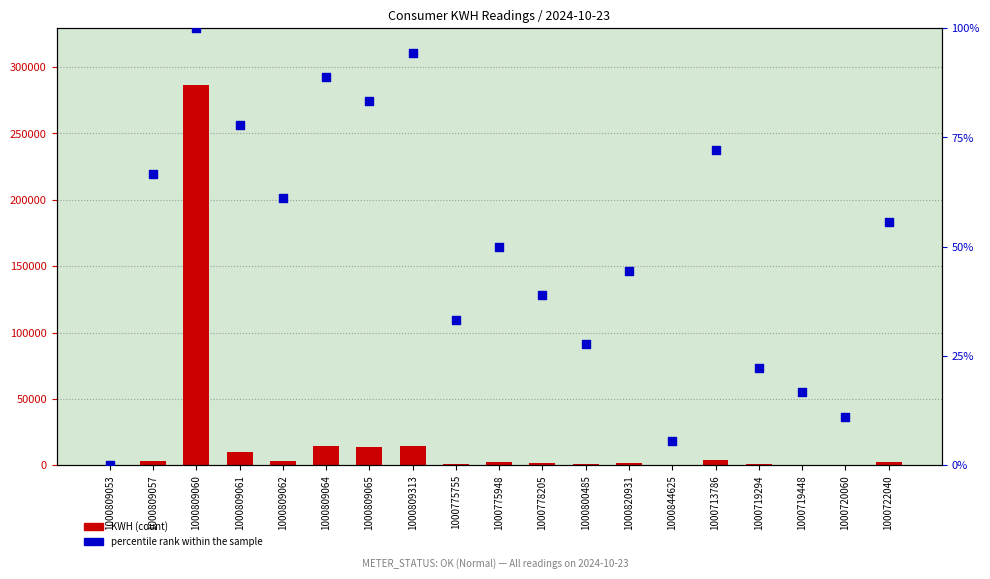

Is the value of percentile rank within the sample at 1000775755 greater than the value of KWH at 1000809064?

No